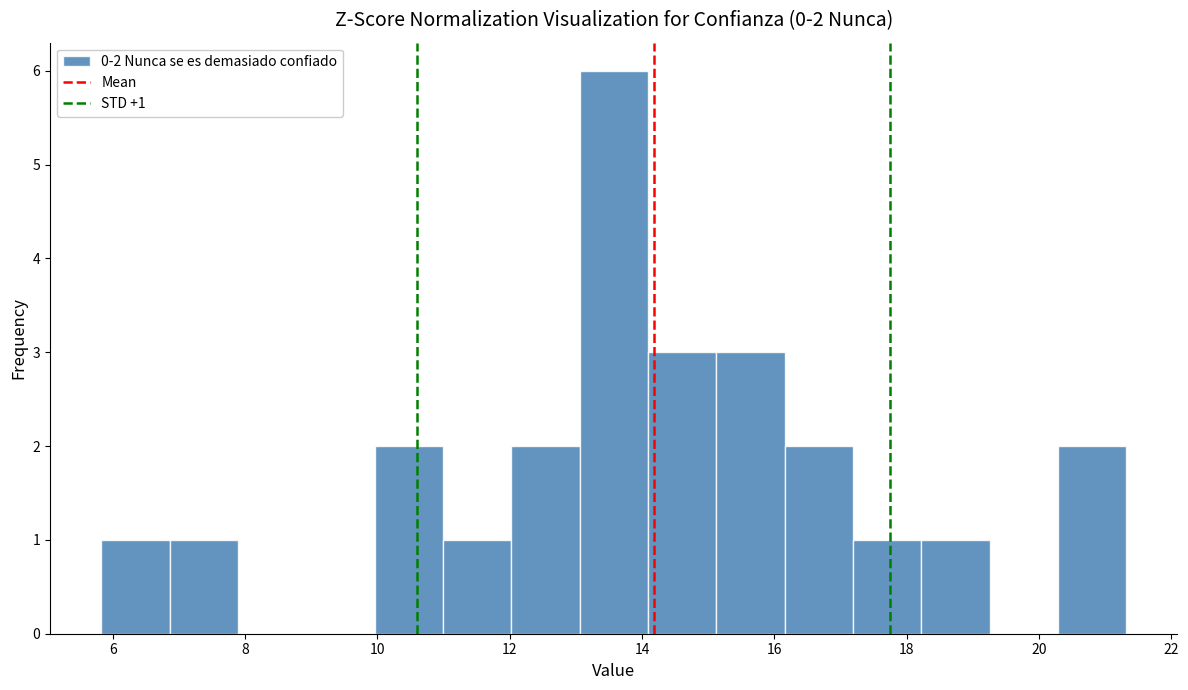

Which range on the x-axis has the tallest bar?

13.0 to 14.0